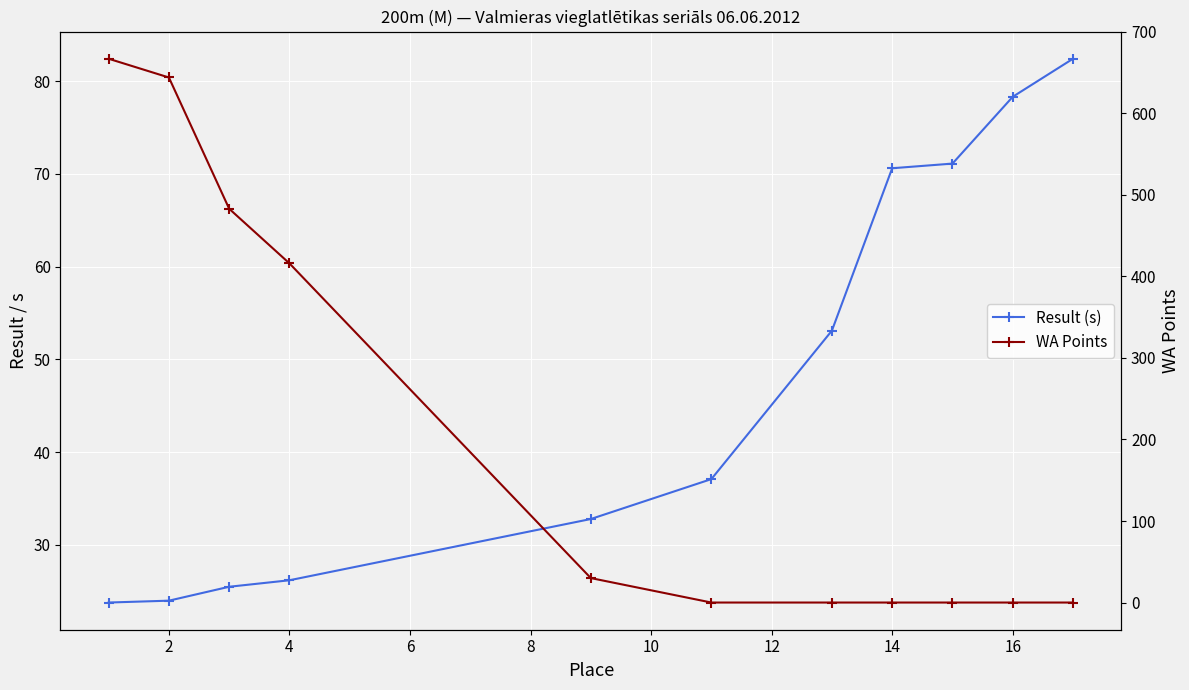

How many intersections are there between Result (s) and WA Points?

1